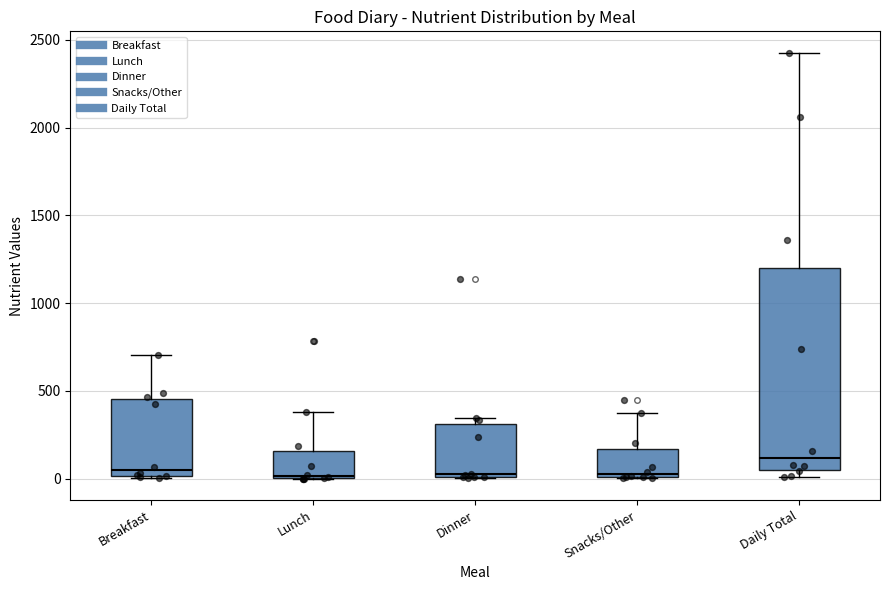

Reading left to right, transcribe this box plot: for each box, give where its median line is, the range the box spans, and where its two whiskers end, as read against the y-axis. The values are not printed on the chart, so give them approximately, as read against the axis.

Breakfast: median 50, box 0 to 450, whiskers 0 to 700
Lunch: median 0 (just above the box's lower edge), box 0 to 150, whiskers 0 to 400
Dinner: median 0 (just above the box's lower edge), box 0 to 300, whiskers 0 to 350
Snacks/Other: median 0 (just above the box's lower edge), box 0 to 150, whiskers 0 to 350
Daily Total: median 100, box 50 to 1200, whiskers 0 to 2450